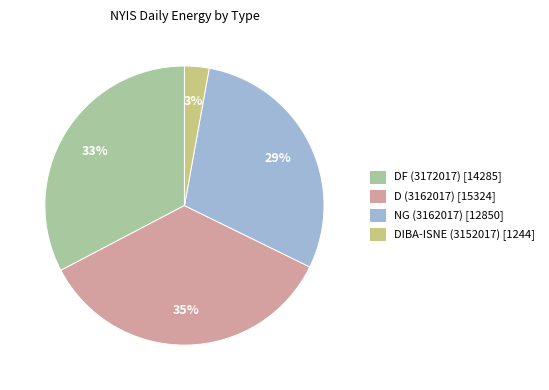

How many slices are in this pie chart?

4